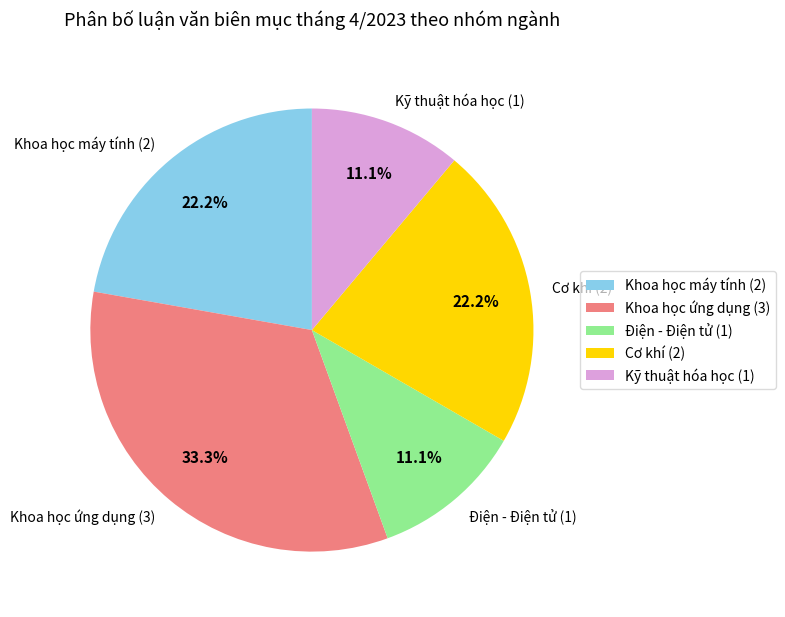

Is it true that Khoa học máy tính is 34% of the pie?

False